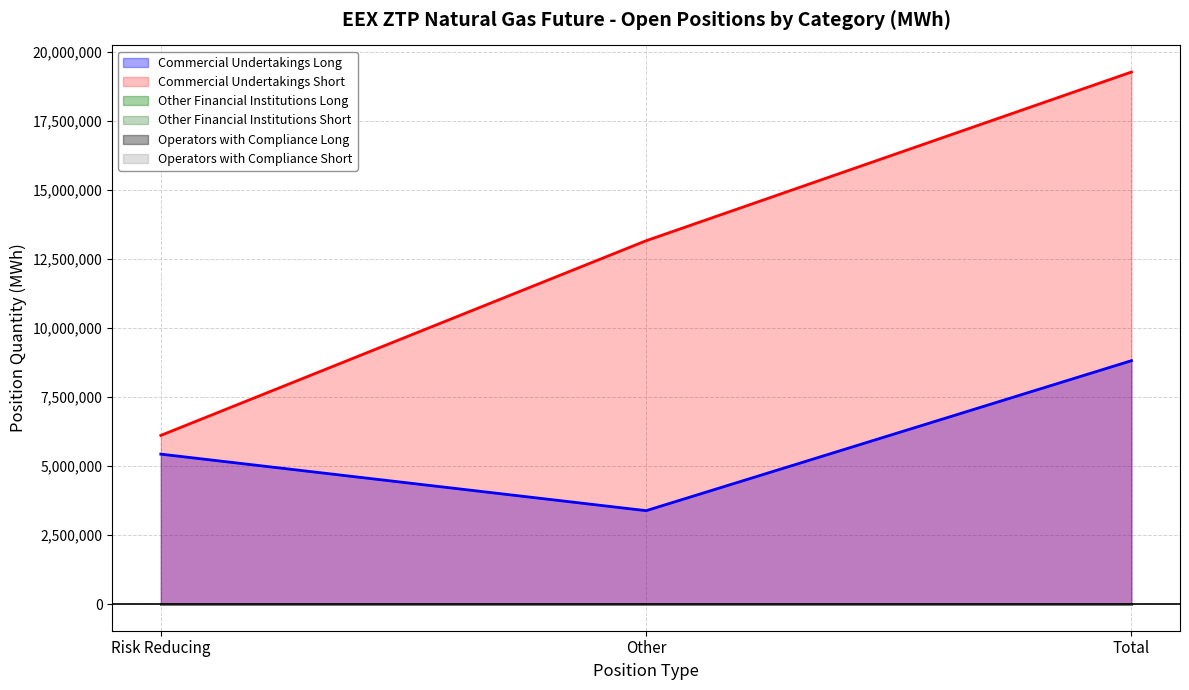

Which series has the widest spread of values?

Commercial Undertakings Short